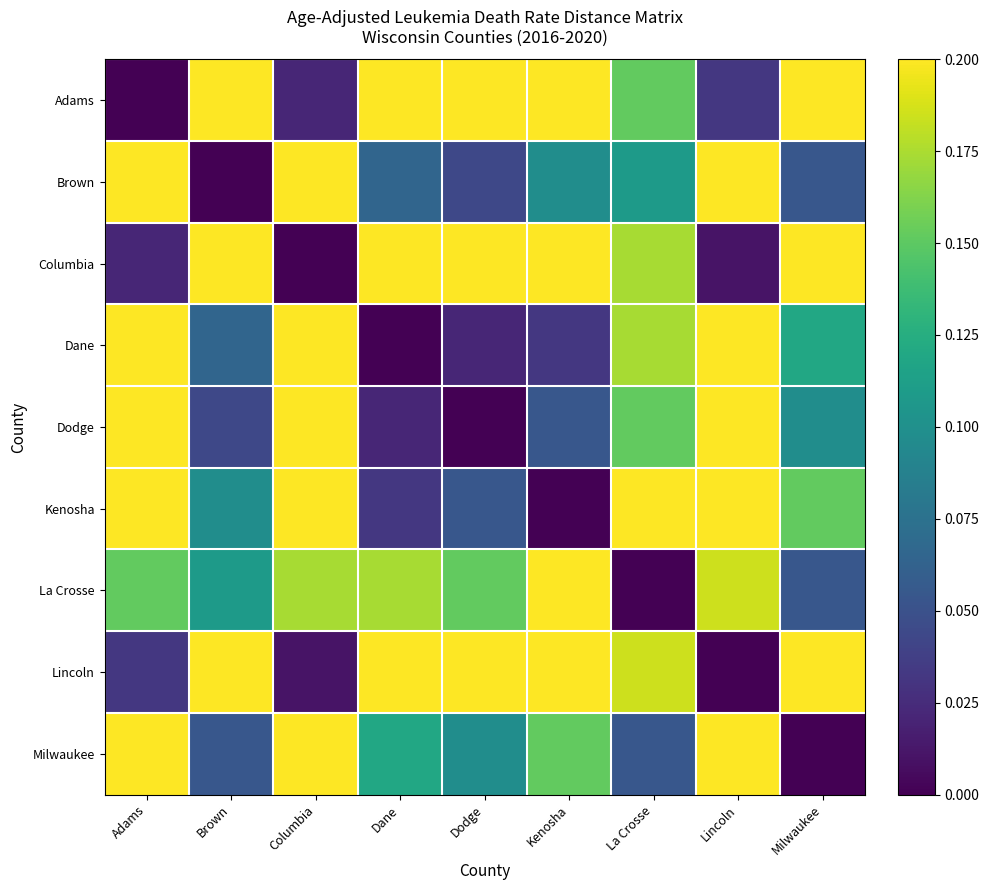

Reading right to left, extract all data points from this chart.

Adams: Milwaukee=0.2	Lincoln=0.0	La Crosse=0.2	Kenosha=0.4	Dodge=0.3	Dane=0.3	Columbia=0.0	Brown=0.3	Adams=0.0
Brown: Milwaukee=0.1	Lincoln=0.3	La Crosse=0.1	Kenosha=0.1	Dodge=0.0	Dane=0.1	Columbia=0.3	Brown=0.0	Adams=0.3
Columbia: Milwaukee=0.2	Lincoln=0.0	La Crosse=0.2	Kenosha=0.4	Dodge=0.3	Dane=0.3	Columbia=0.0	Brown=0.3	Adams=0.0
Dane: Milwaukee=0.1	Lincoln=0.4	La Crosse=0.2	Kenosha=0.0	Dodge=0.0	Dane=0.0	Columbia=0.3	Brown=0.1	Adams=0.3
Dodge: Milwaukee=0.1	Lincoln=0.3	La Crosse=0.2	Kenosha=0.1	Dodge=0.0	Dane=0.0	Columbia=0.3	Brown=0.0	Adams=0.3
Kenosha: Milwaukee=0.2	Lincoln=0.4	La Crosse=0.2	Kenosha=0.0	Dodge=0.1	Dane=0.0	Columbia=0.4	Brown=0.1	Adams=0.4
La Crosse: Milwaukee=0.1	Lincoln=0.2	La Crosse=0.0	Kenosha=0.2	Dodge=0.2	Dane=0.2	Columbia=0.2	Brown=0.1	Adams=0.2
Lincoln: Milwaukee=0.2	Lincoln=0.0	La Crosse=0.2	Kenosha=0.4	Dodge=0.3	Dane=0.4	Columbia=0.0	Brown=0.3	Adams=0.0
Milwaukee: Milwaukee=0.0	Lincoln=0.2	La Crosse=0.1	Kenosha=0.2	Dodge=0.1	Dane=0.1	Columbia=0.2	Brown=0.1	Adams=0.2